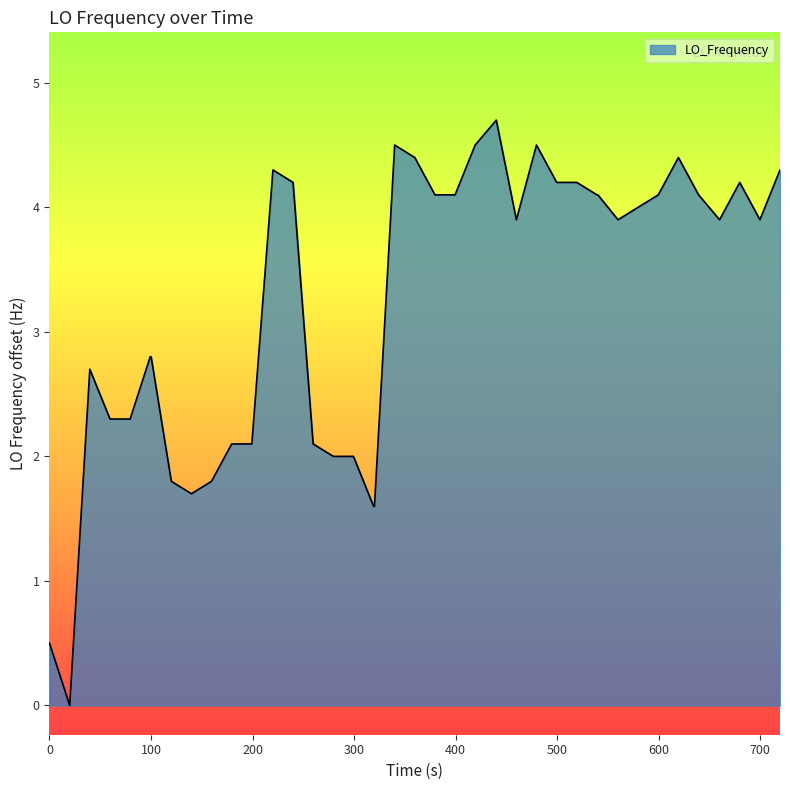

How many lines are shown in the chart?

1